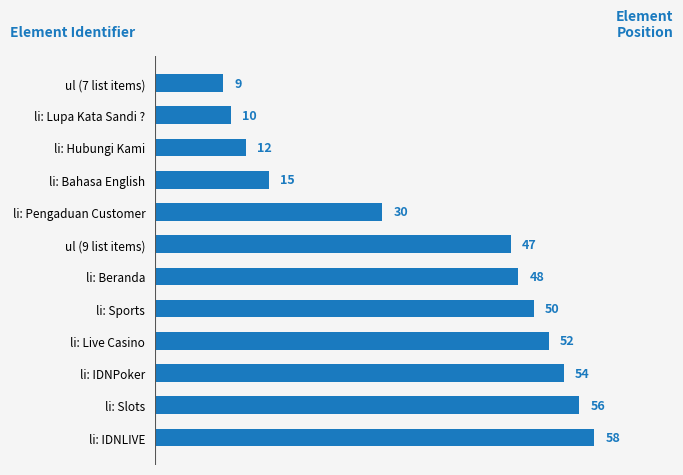

How many data points does each series have?

12